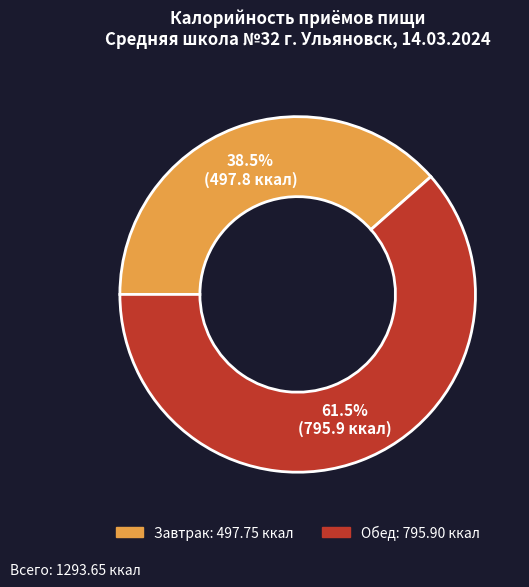

How much of the chart is everything except Обед?

38.5%